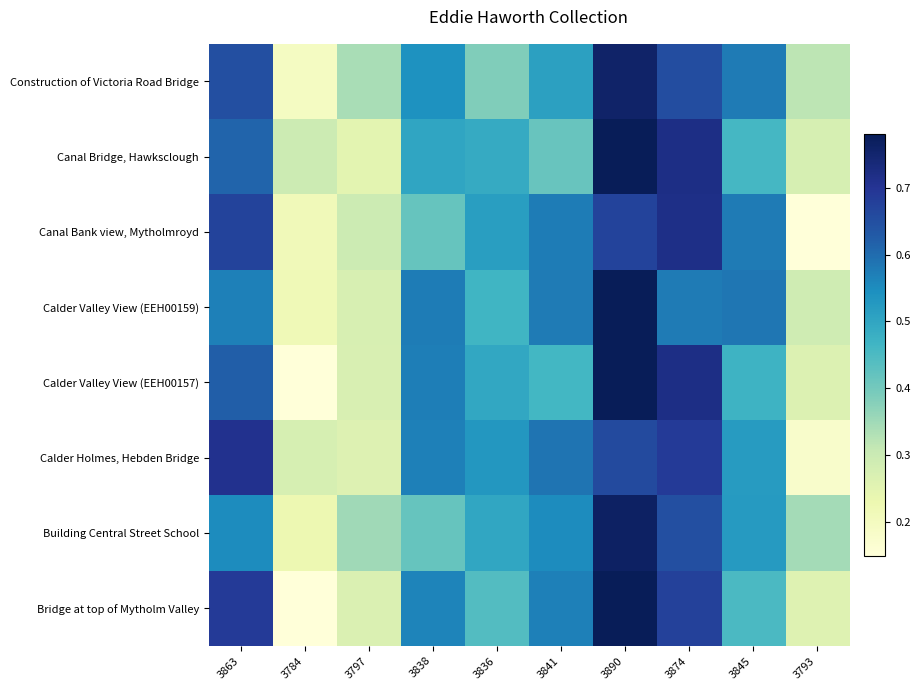

What is the maximum value shown in the chart?

0.8